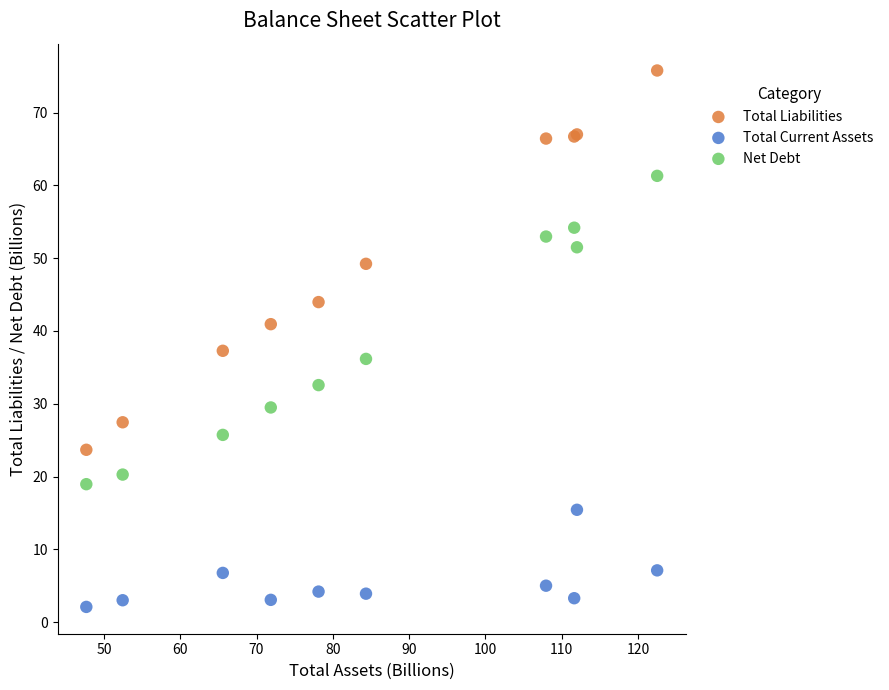

What is the X range (max minus min) for the scatter plot?

74.8